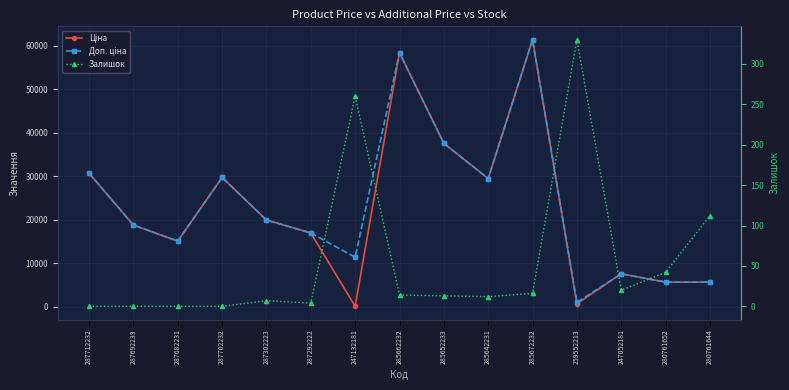

Is it true that Доп. ціна equals 29491.5 at 285642231?

True